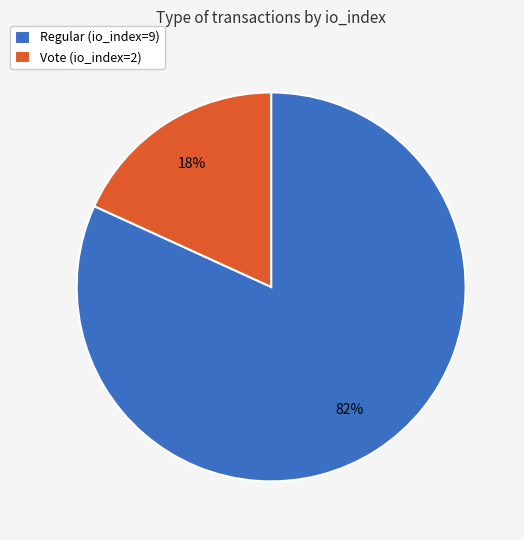

Do Vote (io_index=2) and Regular (io_index=9) together represent more than half of the pie?

Yes